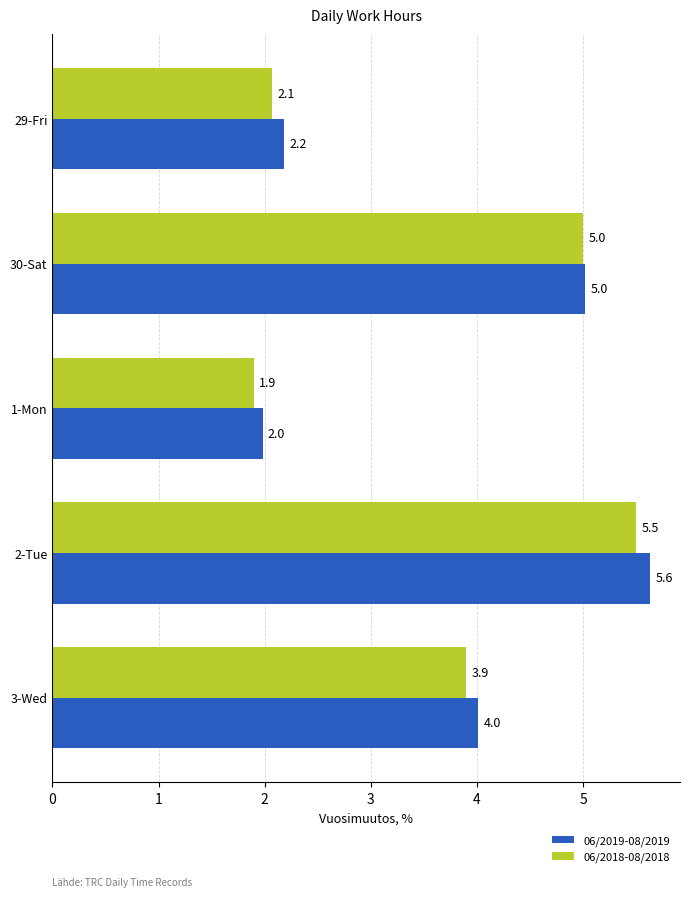

The value of 06/2019-08/2019 at 1-Mon is 2.0. True or false?

True